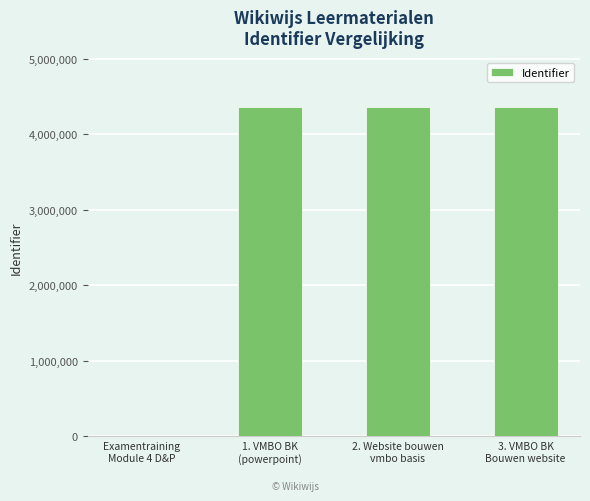

What is the sum of all values?

13082237